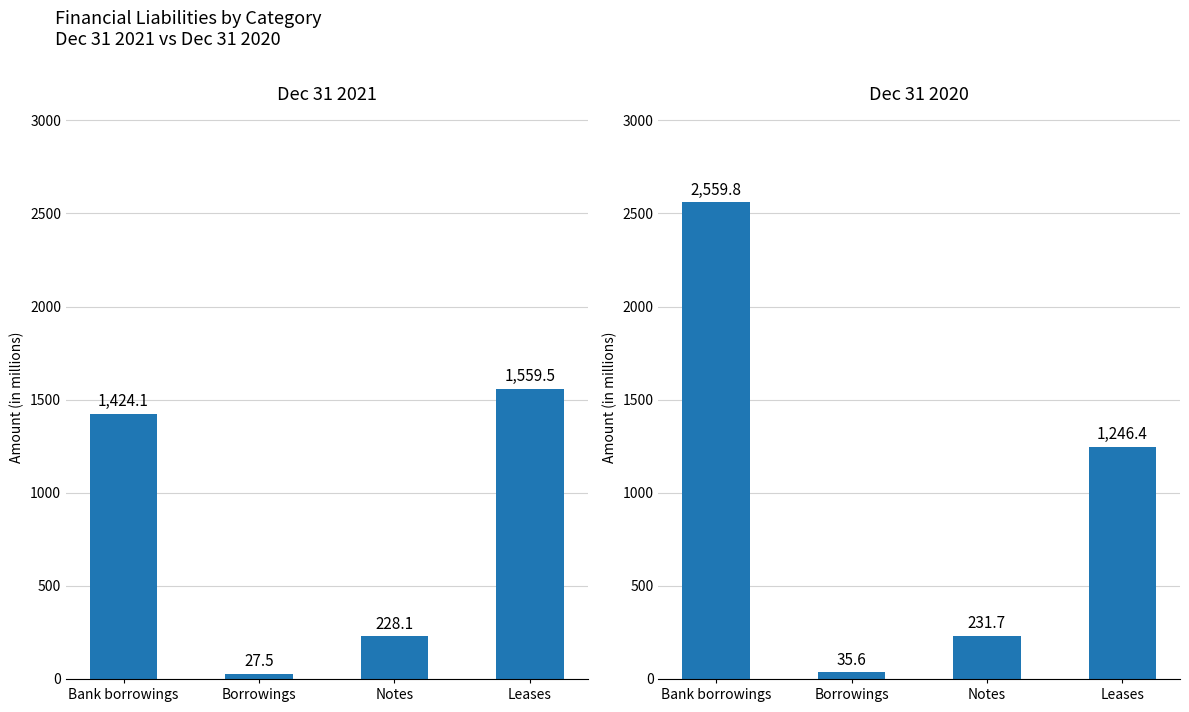

How many groups of bars are there?

4